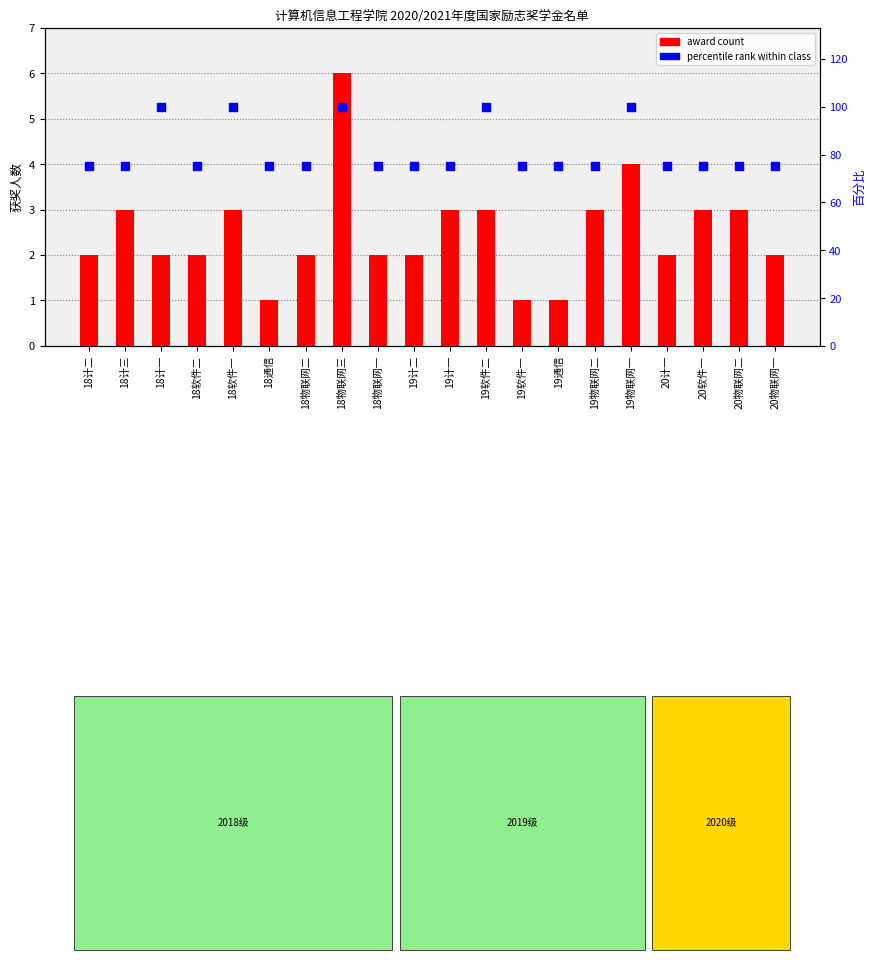

Which series reaches the minimum Y coordinate?

award count